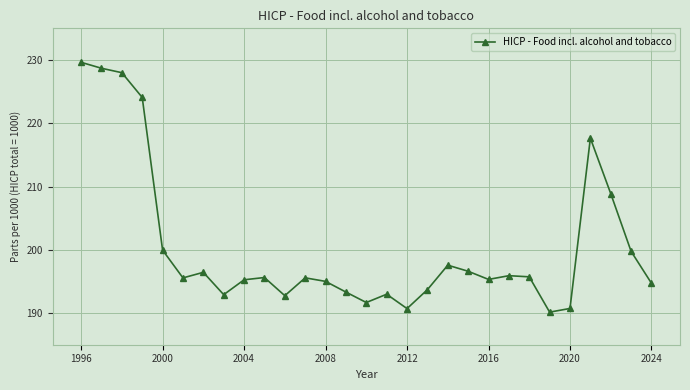

What is the minimum value shown in the chart?

190.2